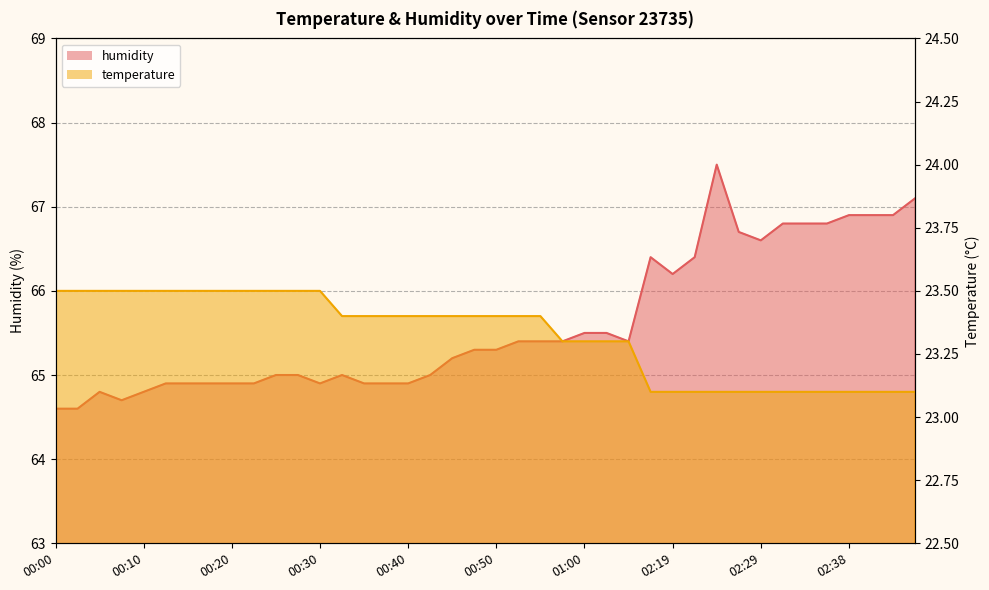

What position from the left is 00:38?

16